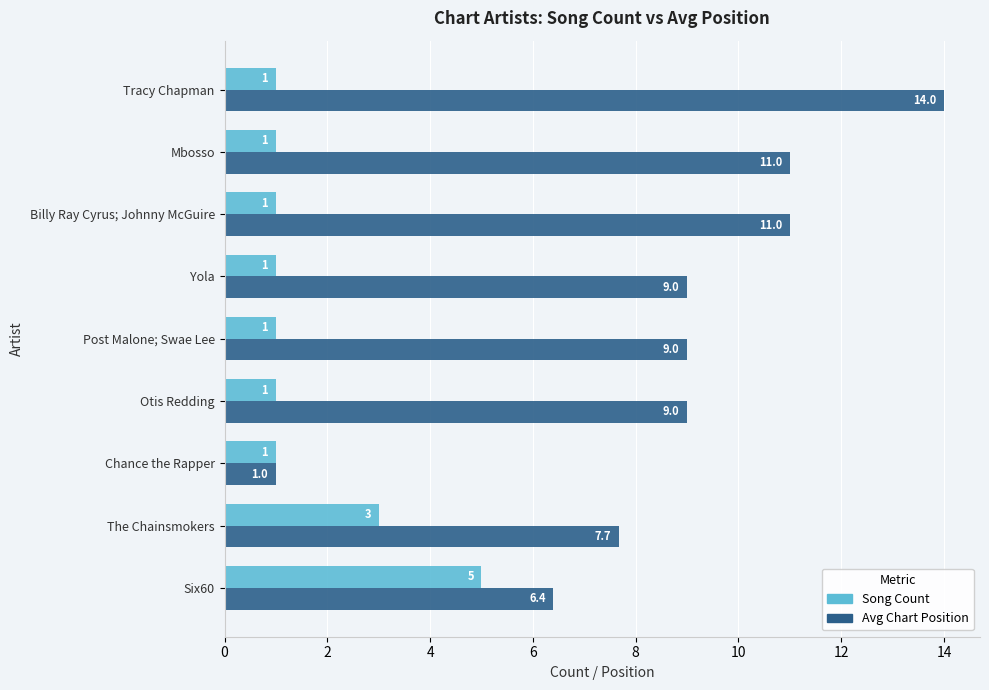

What is the sum of all Song Count values?

15.0